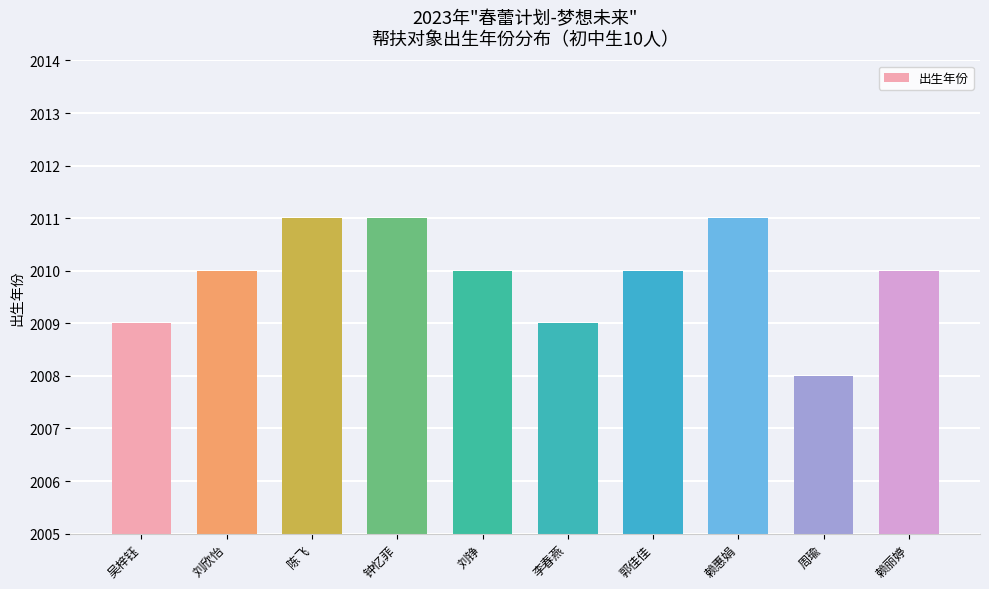

Reading right to left, transcribe all the data shown in this chart.

2010	2008	2011	2010	2009	2010	2011	2011	2010	2009